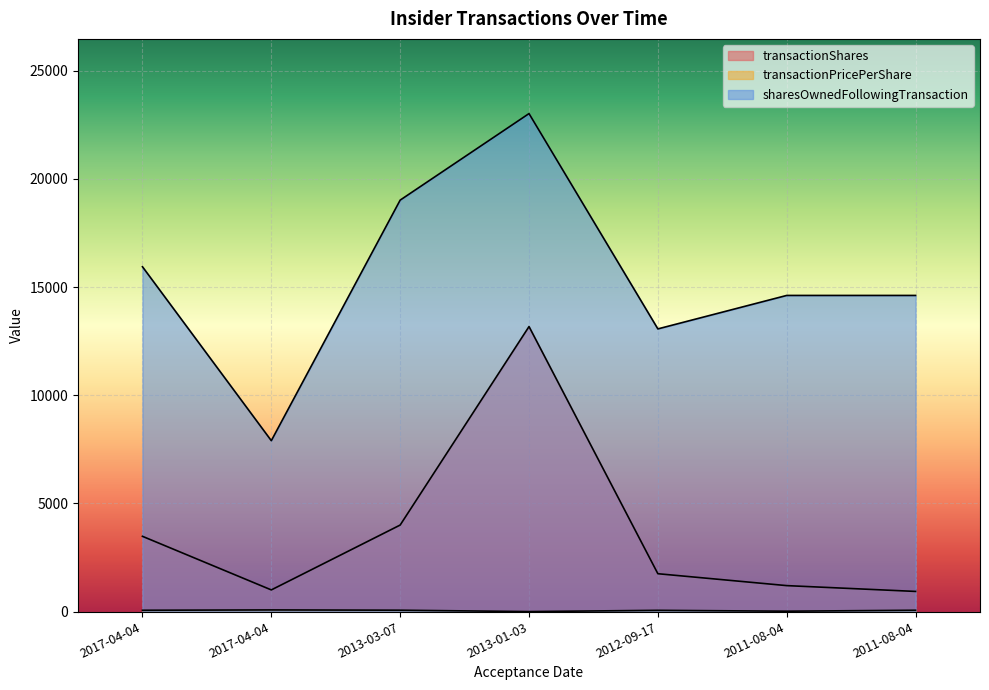

Which has a higher value, 2011-08-04 or 2013-03-07?

2013-03-07